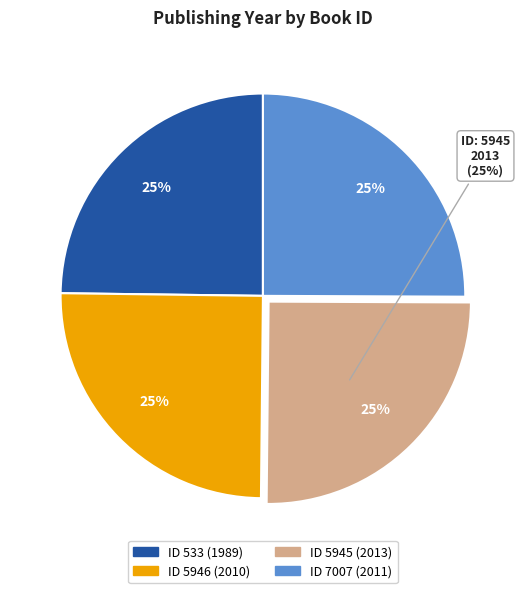

To the nearest percent, what portion does 7007 represent?

25%